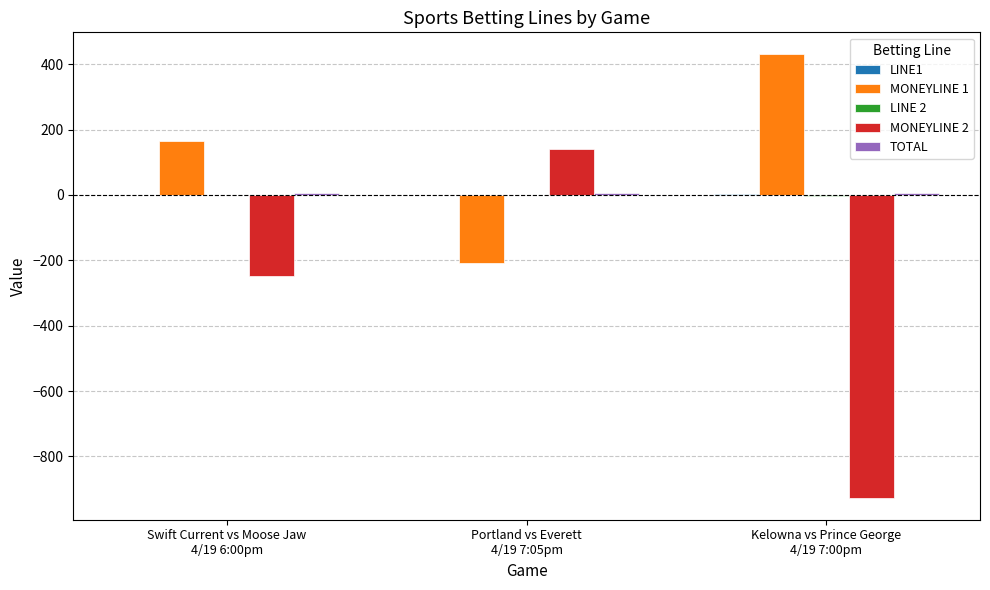

Which series has the largest total across all categories?

MONEYLINE 1